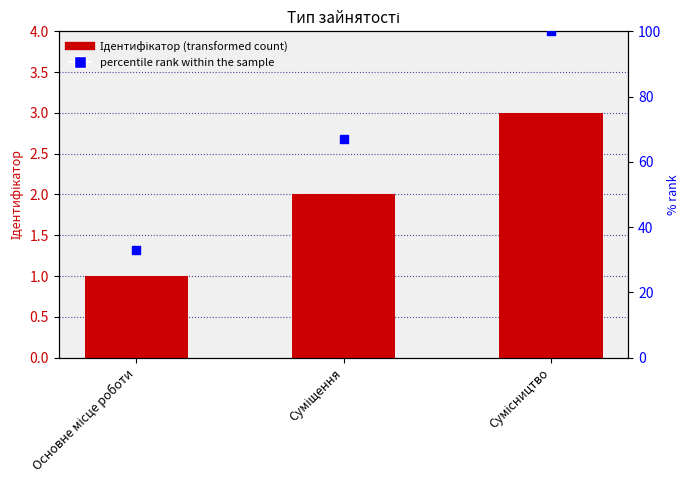

What are all the series names shown in the legend?

Ідентифікатор, percentile rank within the sample